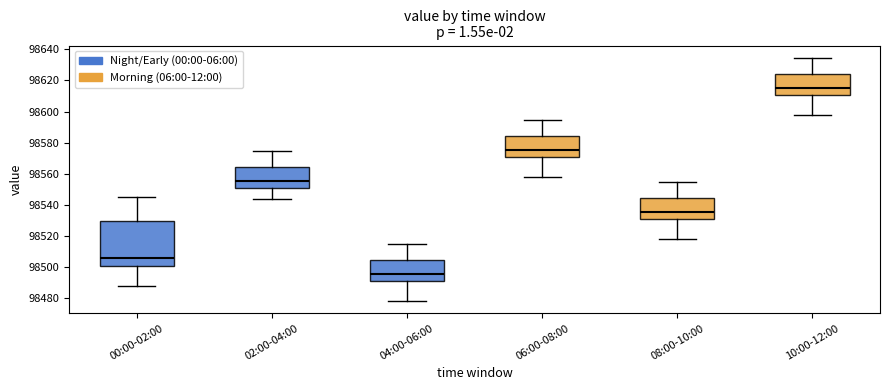

Reading left to right, transcribe this box plot: for each box, give where its median line is, the range the box spans, and where its two whiskers end, as read against the y-axis. The values are not printed on the chart, so give them approximately, as read against the axis.

00:00-02:00: median 98506, box 98500 to 98530, whiskers 98488 to 98544
02:00-04:00: median 98556, box 98550 to 98564, whiskers 98544 to 98574
04:00-06:00: median 98496, box 98490 to 98504, whiskers 98478 to 98514
06:00-08:00: median 98576, box 98570 to 98584, whiskers 98558 to 98594
08:00-10:00: median 98536, box 98530 to 98544, whiskers 98518 to 98554
10:00-12:00: median 98616, box 98610 to 98624, whiskers 98598 to 98634